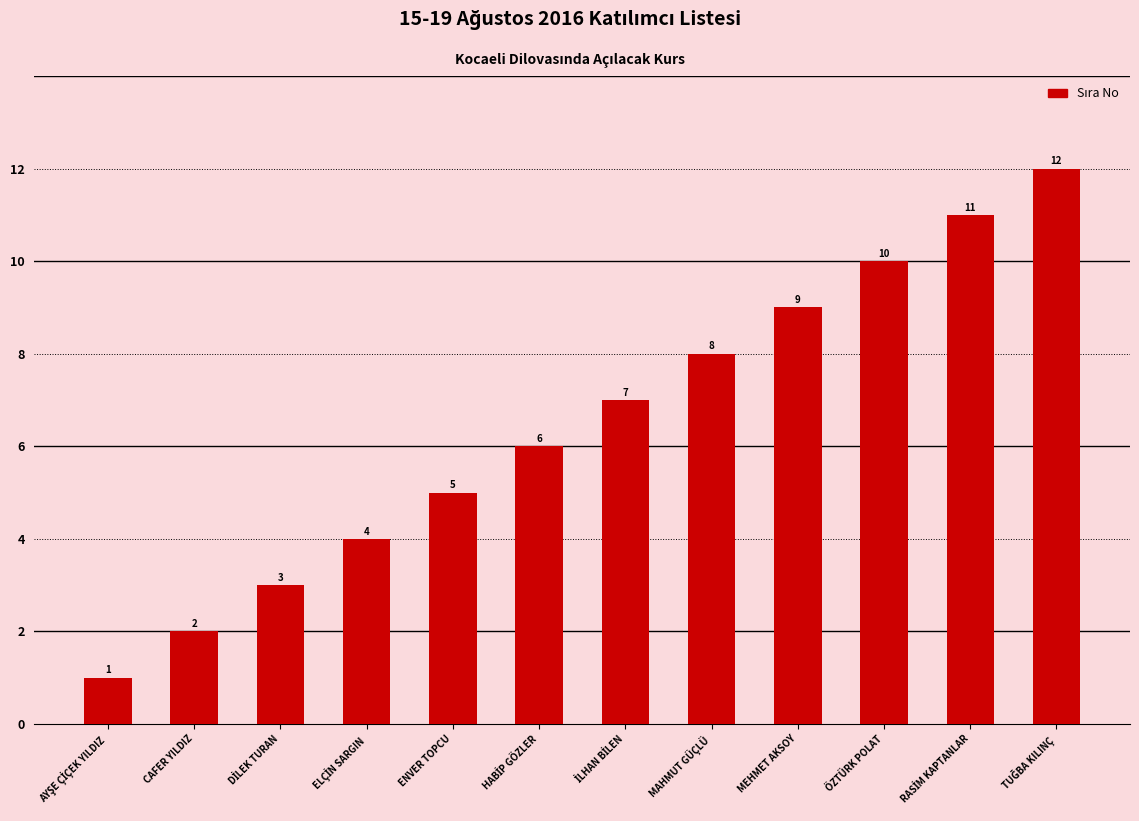

The chart shows a value of 16 at ÖZTÜRK POLAT. True or false?

False